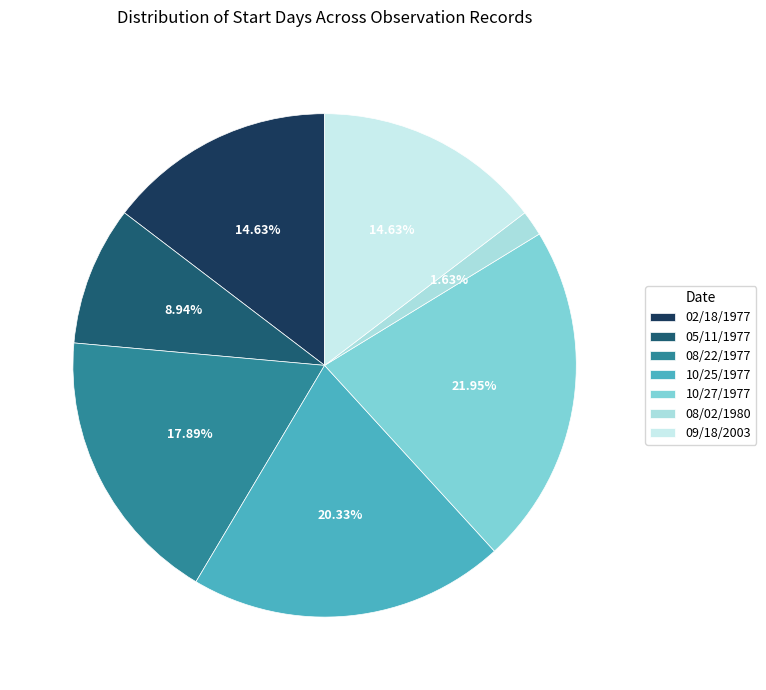

The 02/18/1977 slice represents 15% of the pie. True or false?

True